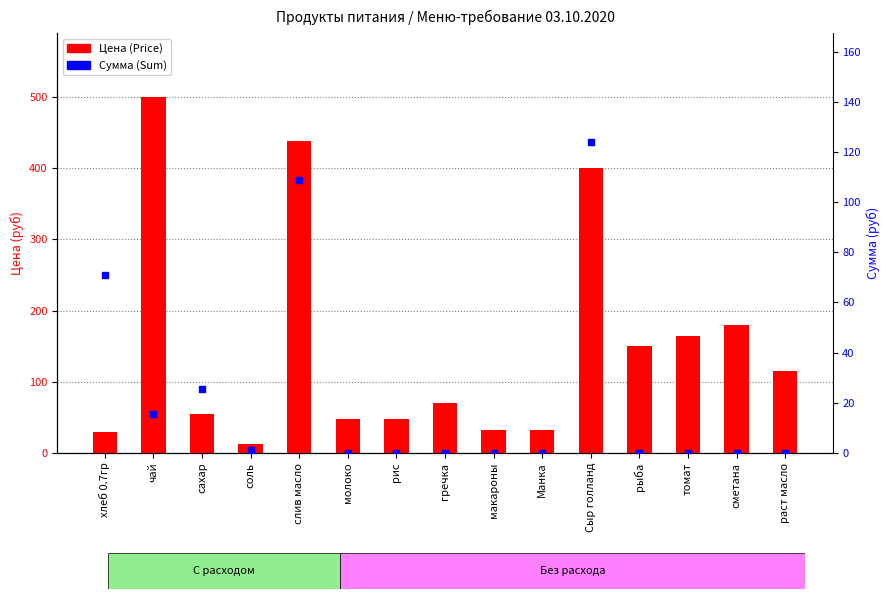

Which series contains the highest Y value?

Цена (Price)